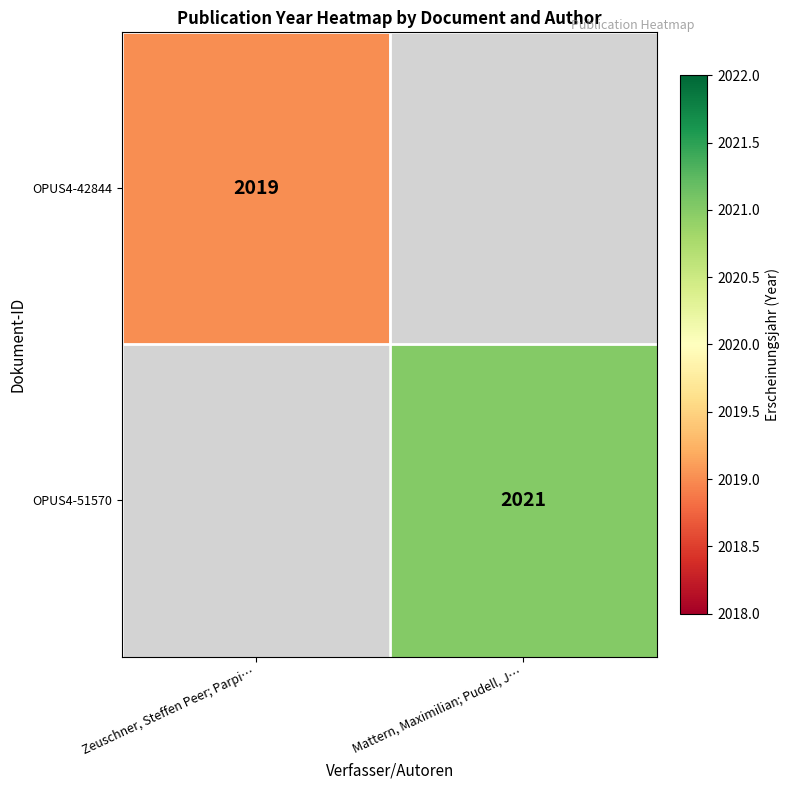

True or false: OPUS4-42844 has a value of 2019 at Zeuschner, Steffen Peer; Parpi….

True